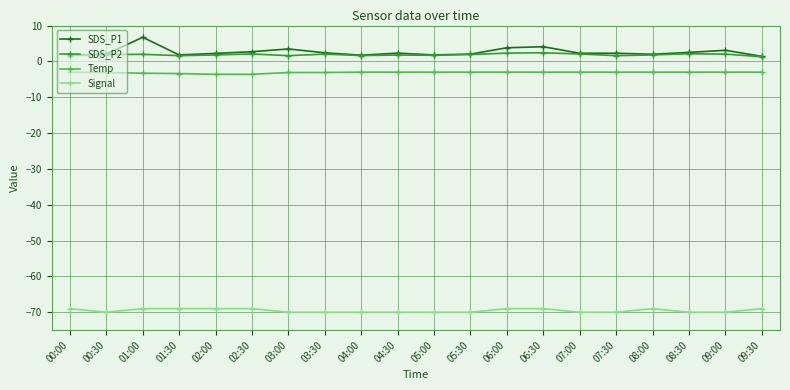

Does the chart have visible grid lines?

Yes